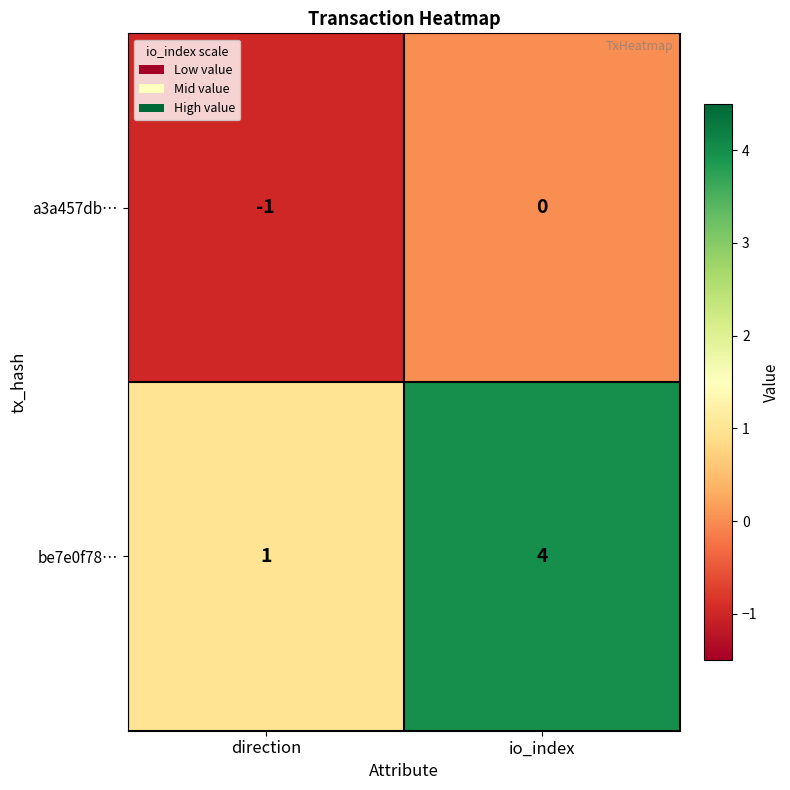

Rank the series by their maximum value, from highest to lowest.

be7e0f78…, a3a457db…